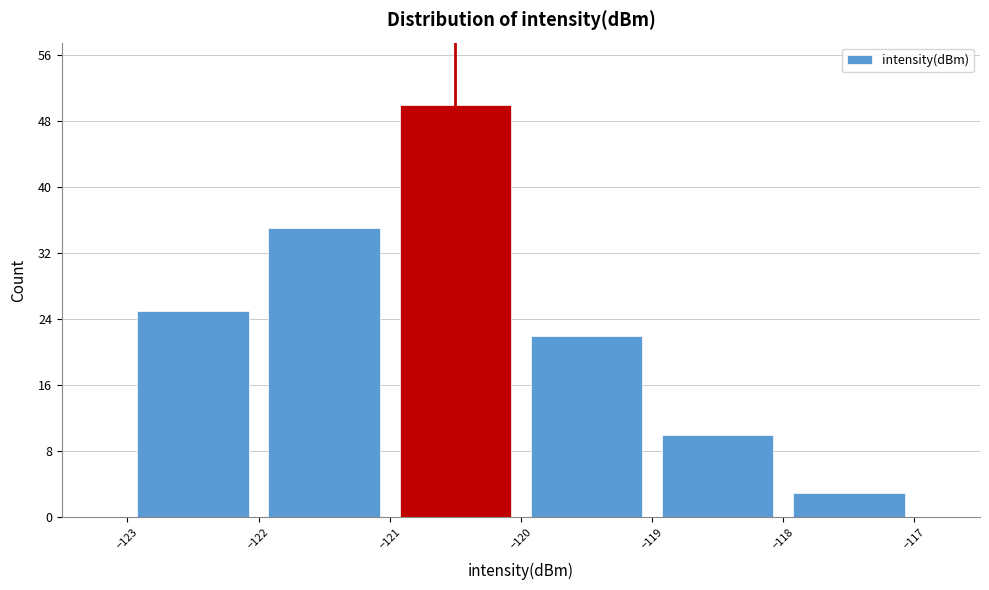

Which range on the x-axis has the tallest bar?

-121 to -120